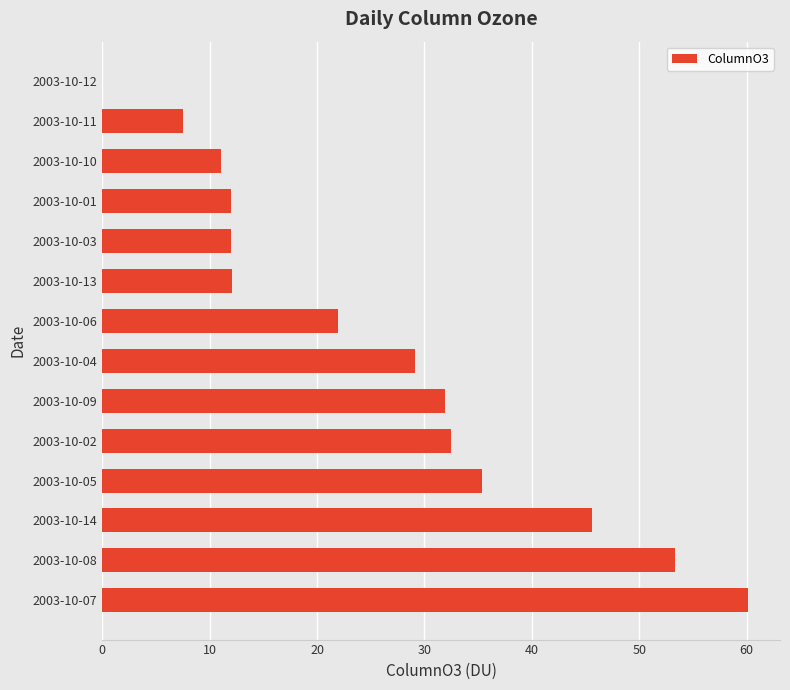

What is the approximate value at 2003-10-05?

35.4